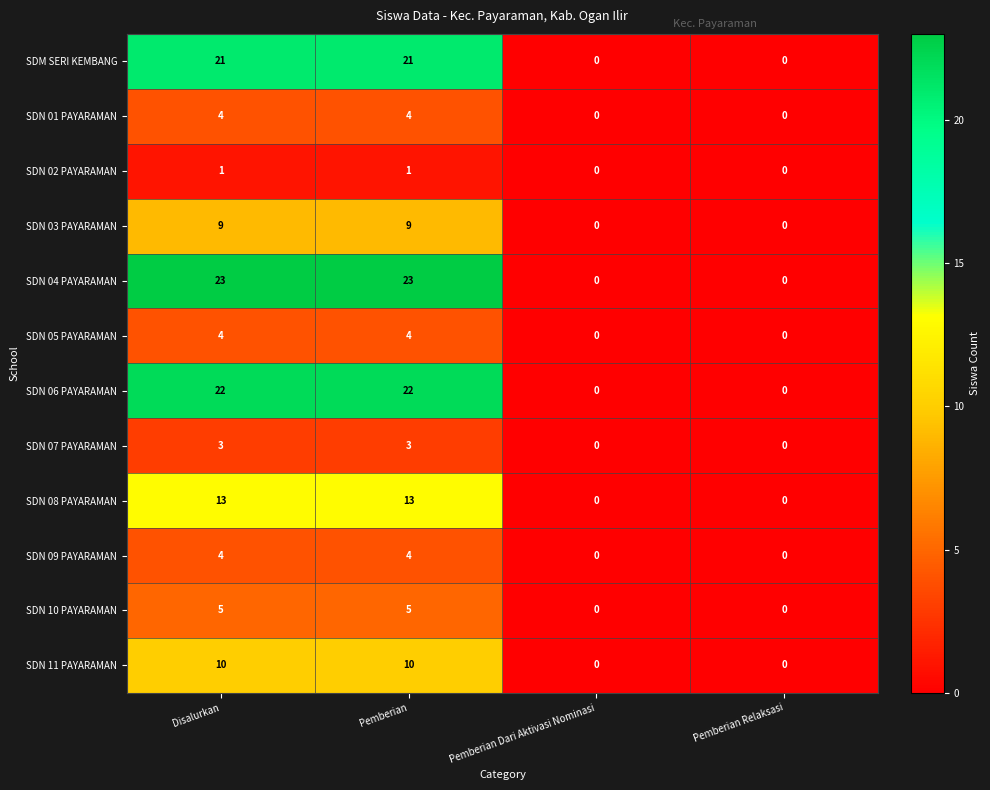

What is the greatest value displayed?

23